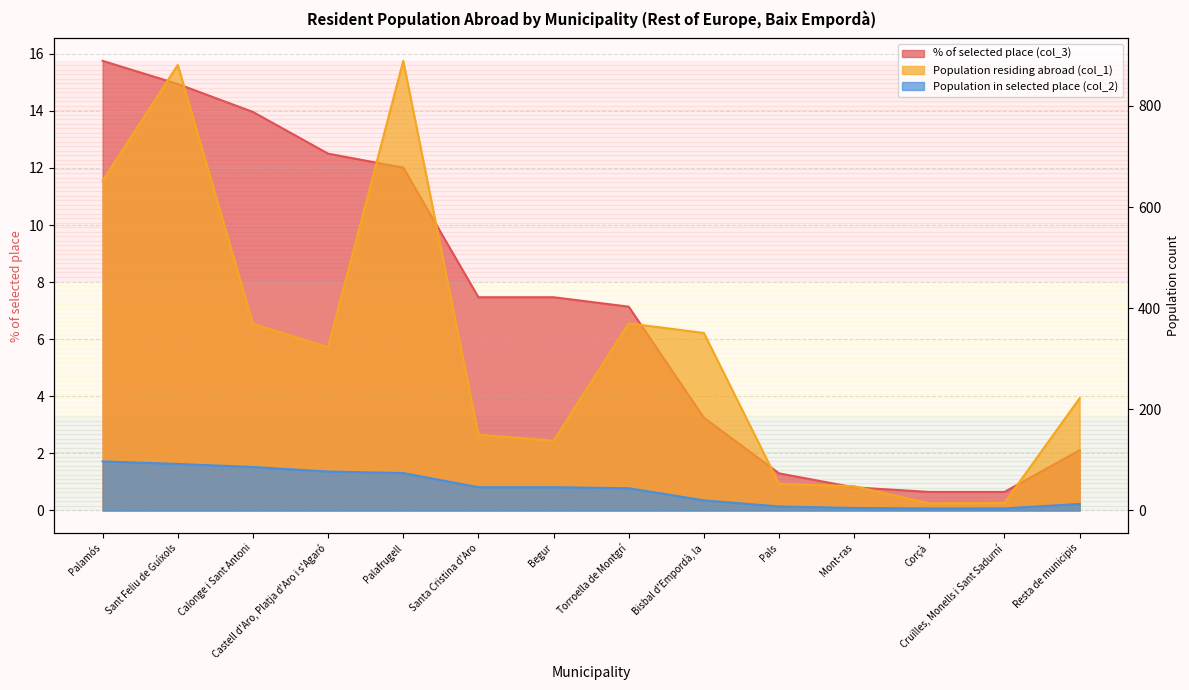

What is the label of the 13th point from the left?

Cruïlles, Monells i Sant Sadurní